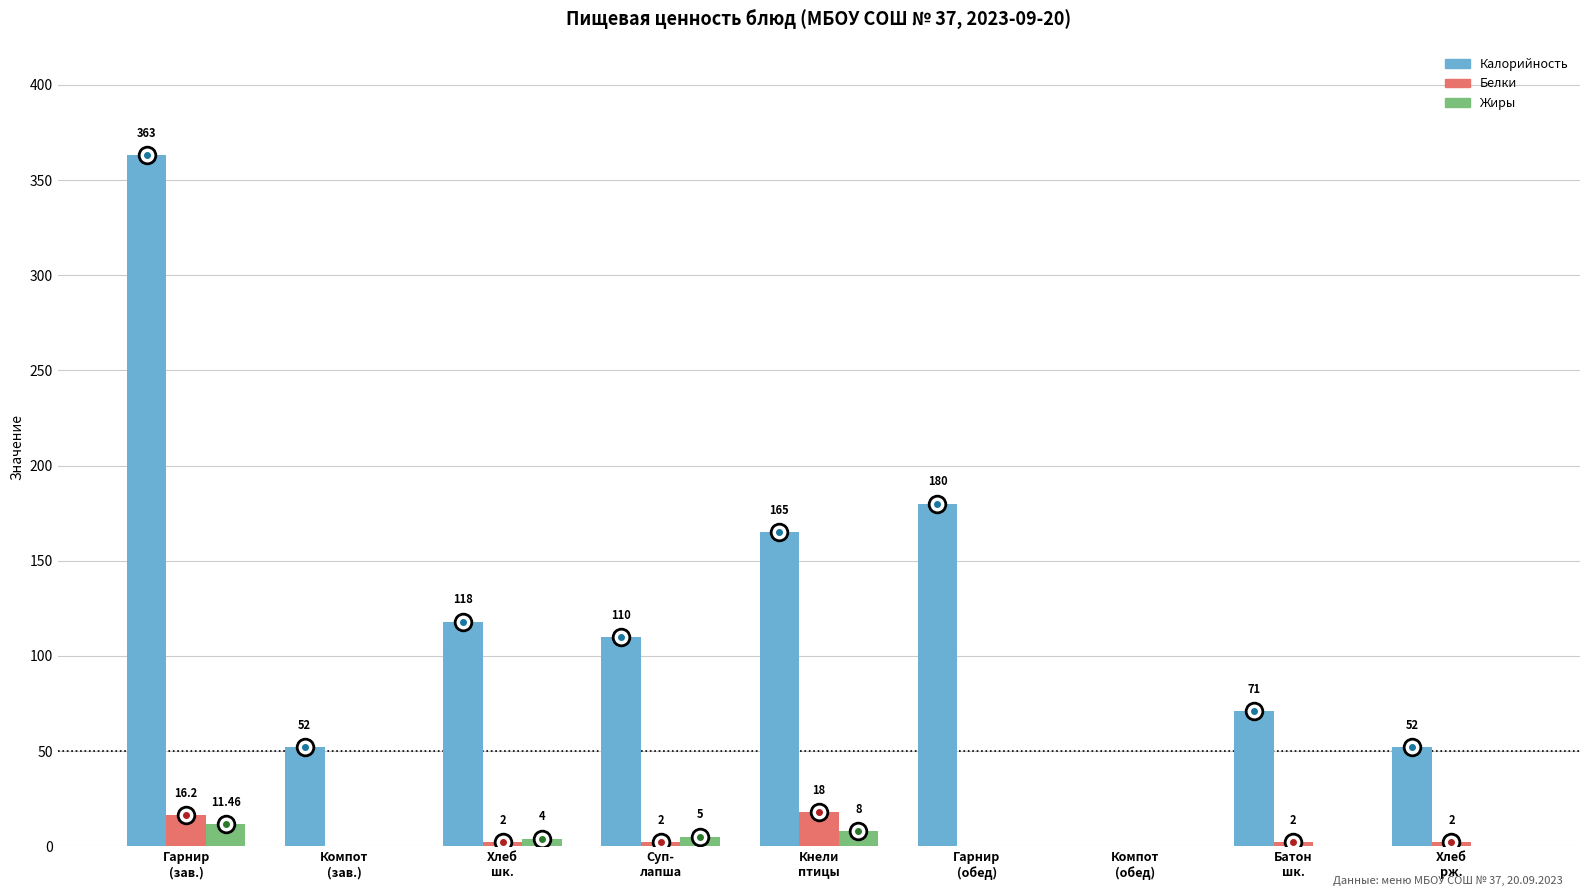

Count the number of data series in this chart.

3